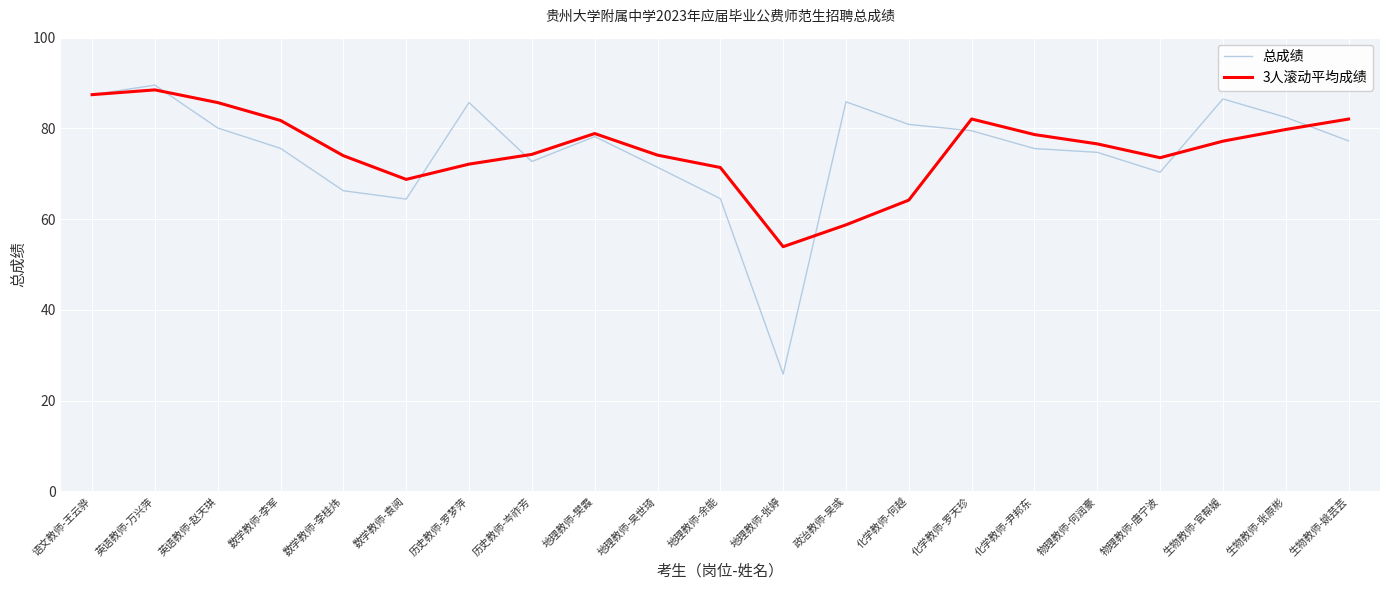

At which category does the chart reach its minimum across all series?

地理教师-张婷